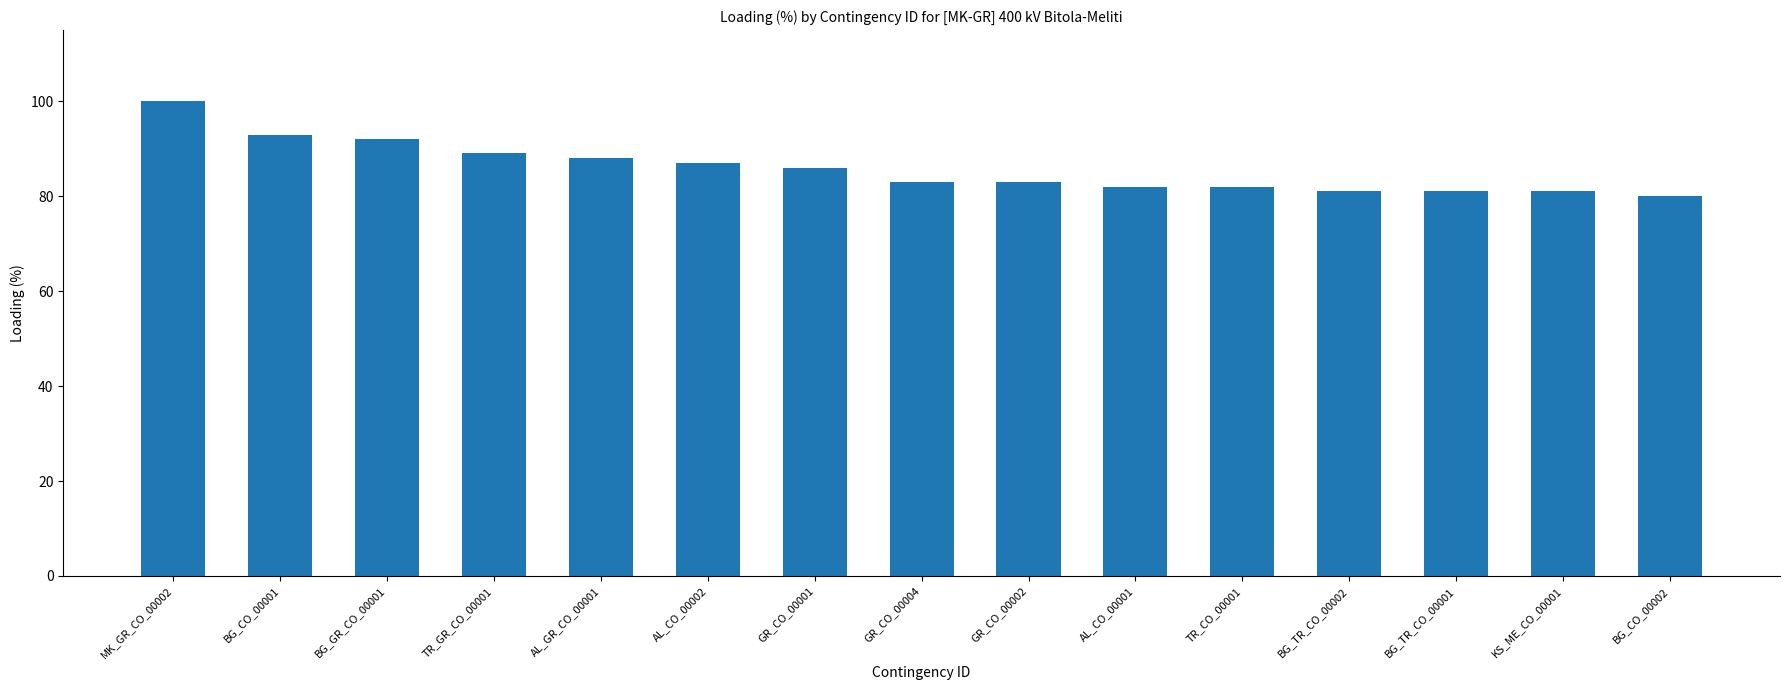

What is the change in value from AL_CO_00001 to BG_TR_CO_00001?

-1